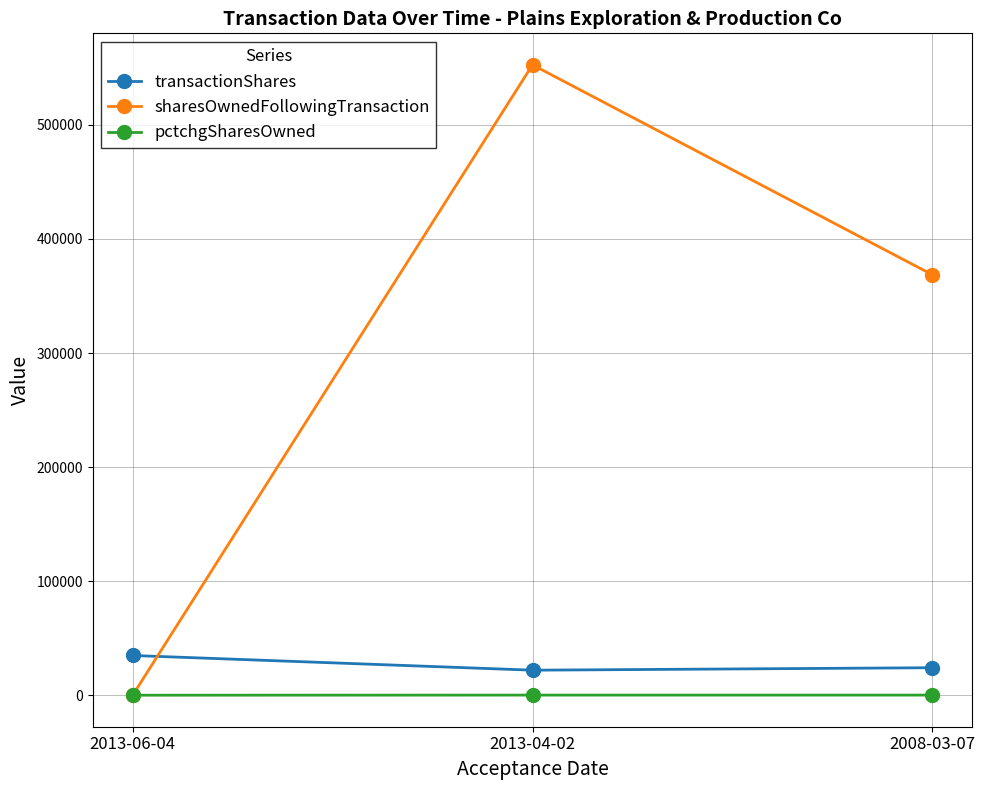

What is the label of the 3rd point from the left?

2008-03-07